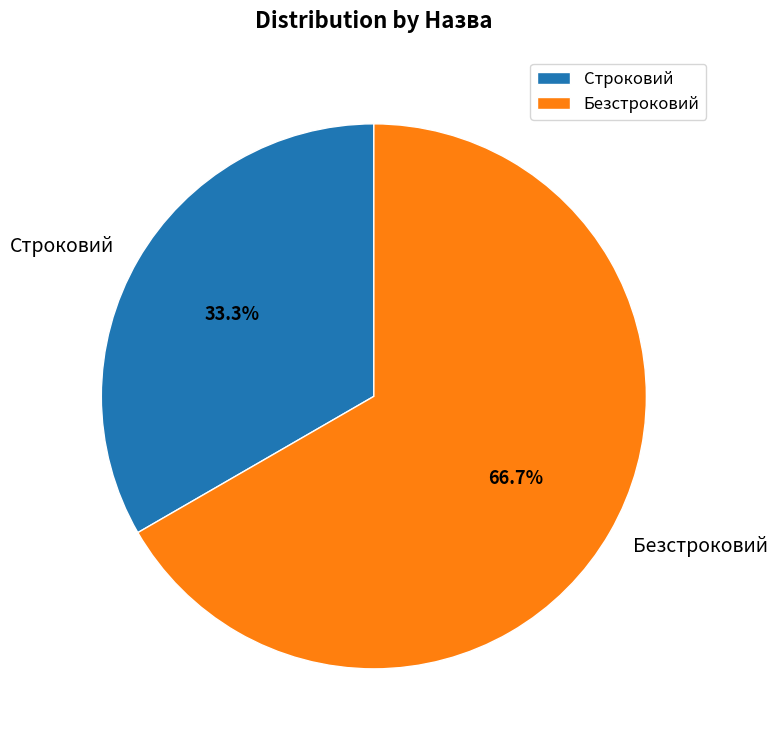

To the nearest percent, what portion does Безстроковий represent?

67%